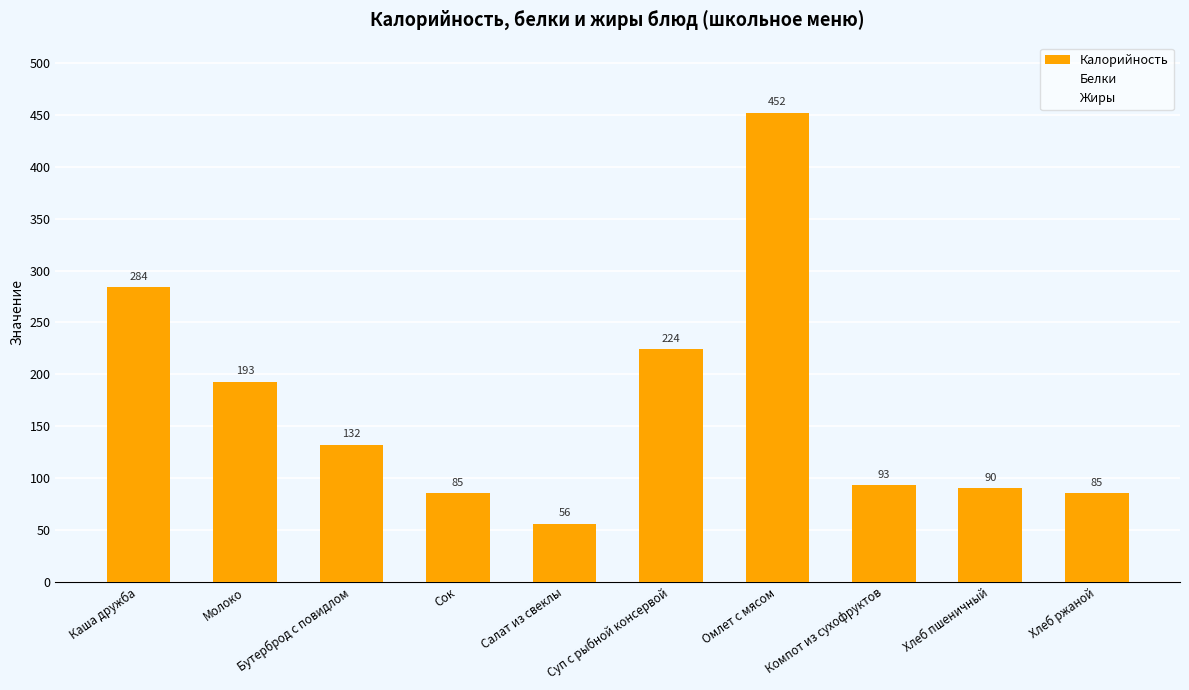

What is the maximum value shown in the chart?

452